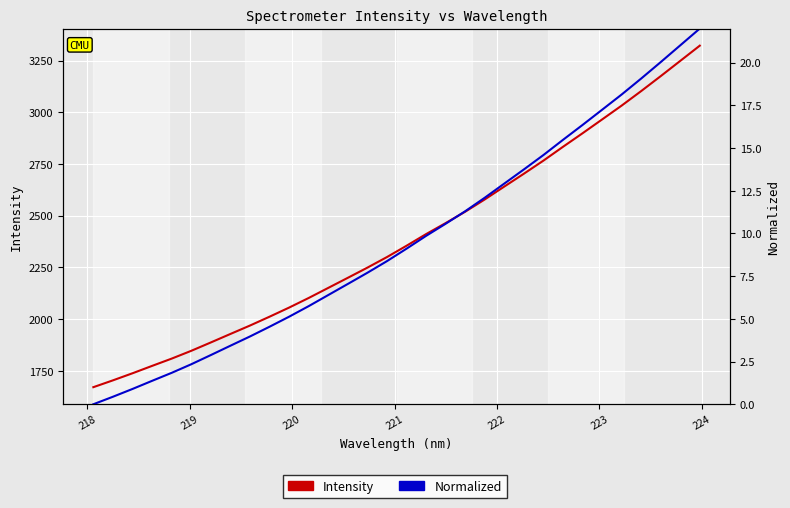

True or false: Intensity has more than 2 interior local peaks.

False